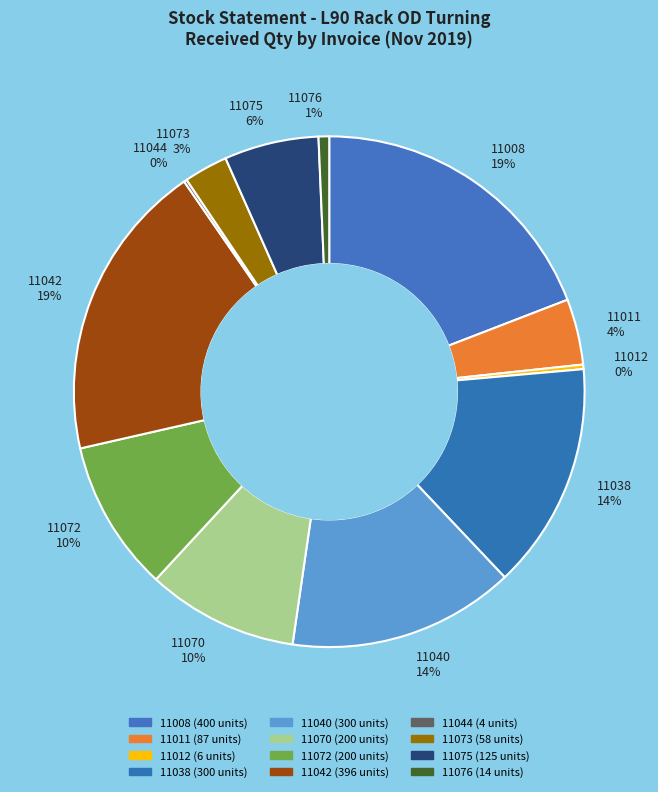

Is there any slice that represents more than half of the pie?

No